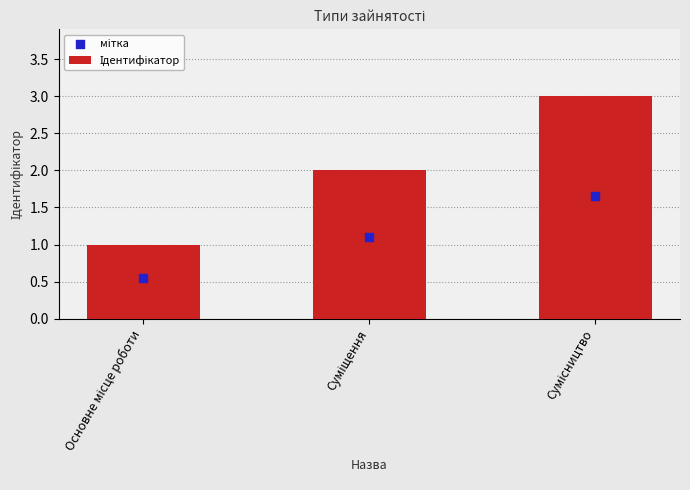

Which series reaches the maximum Y coordinate?

Ідентифікатор